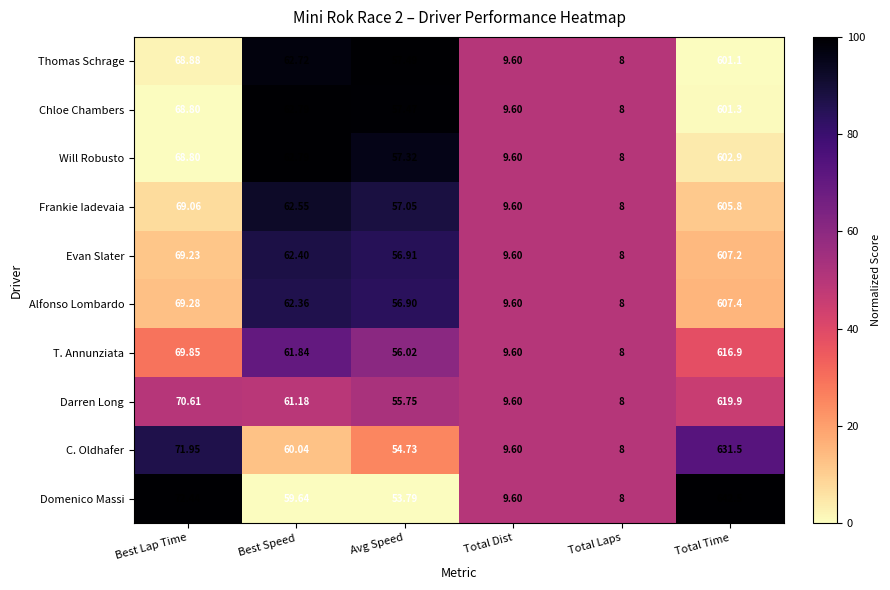

Which series has the largest total across all categories?

Domenico Massi